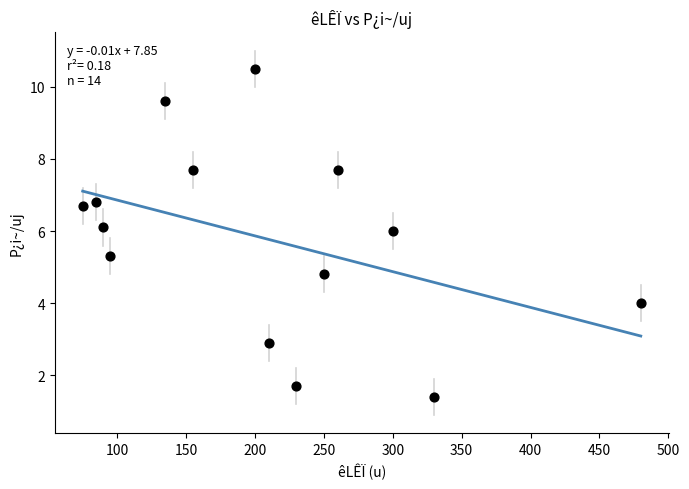

What is the range of Y values (max minus min)?

9.1